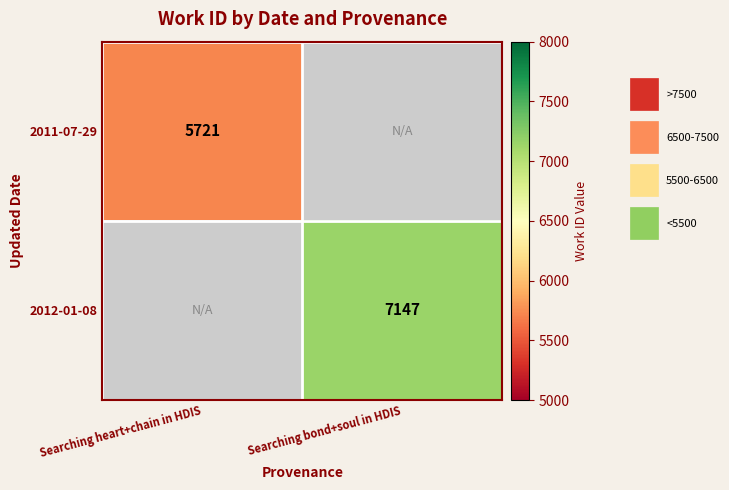

True or false: 2011-07-29 has a value of 5721 at Searching heart+chain in HDIS.

True